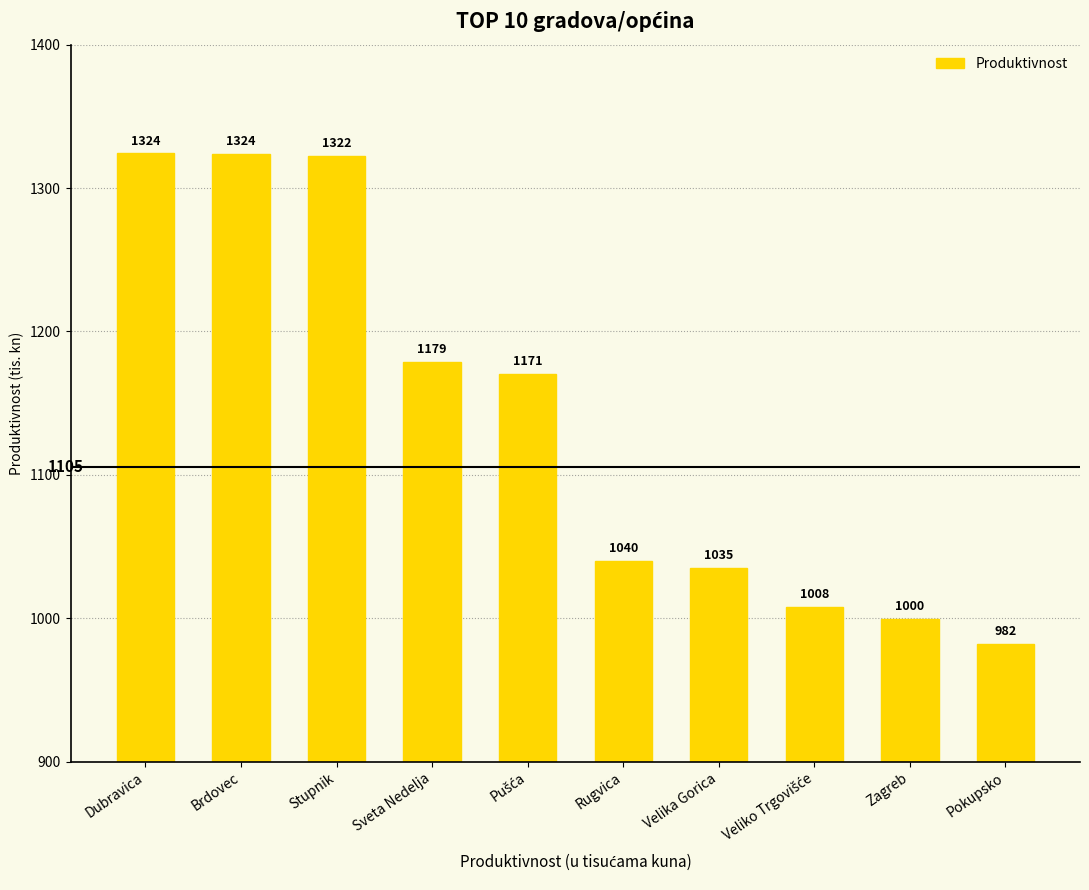

How many data points are less than 1170?

5